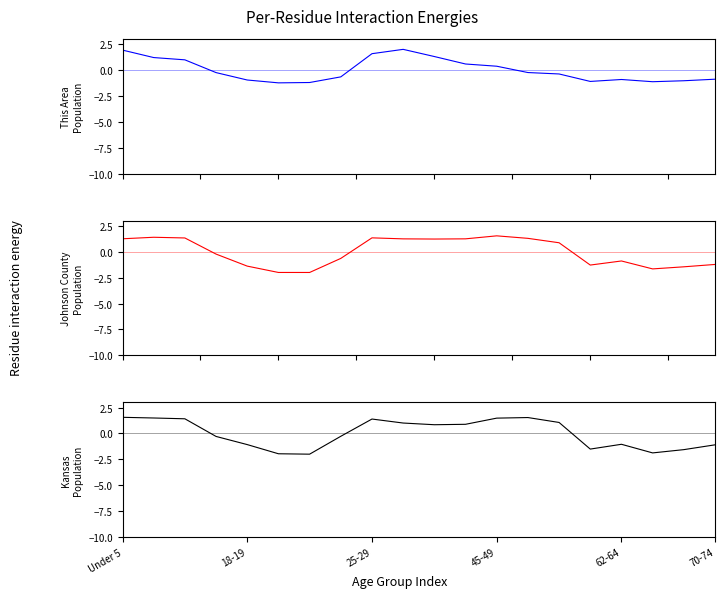

What value does the Kansas series have at 45-49?

1.5